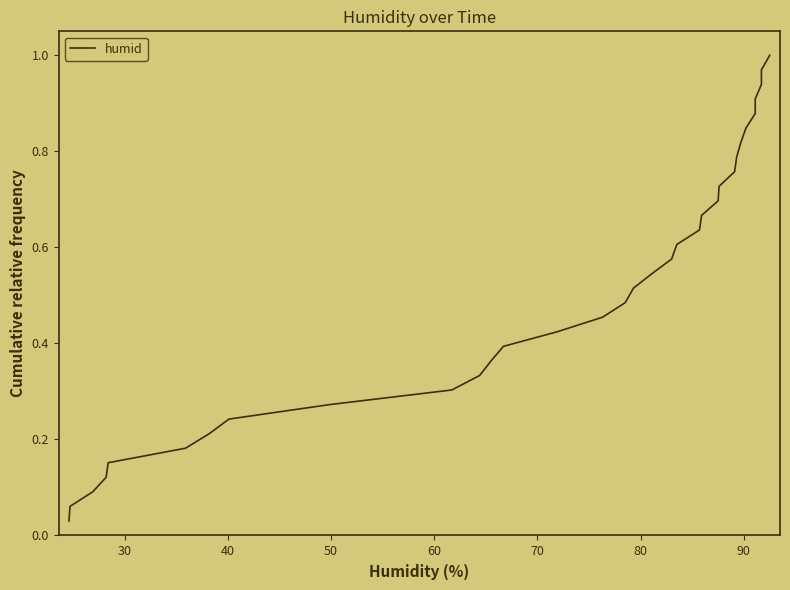

The value at 80 is 0.1. True or false?

False